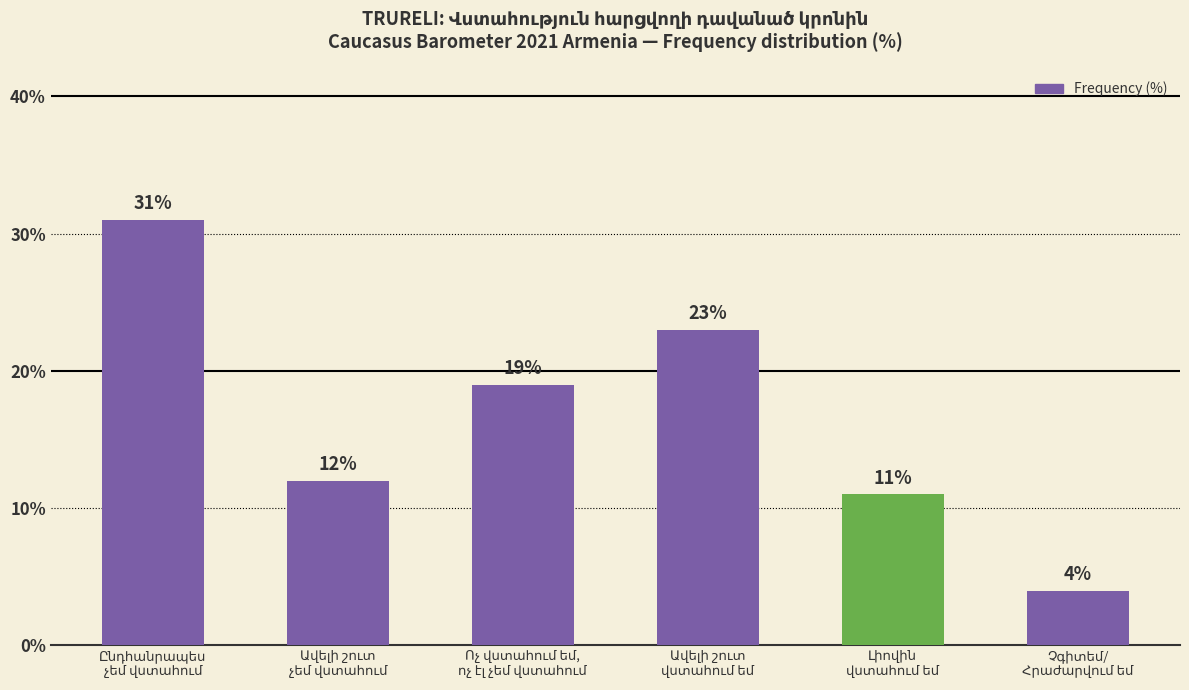

What is the value of the 3rd bar from the left?

19